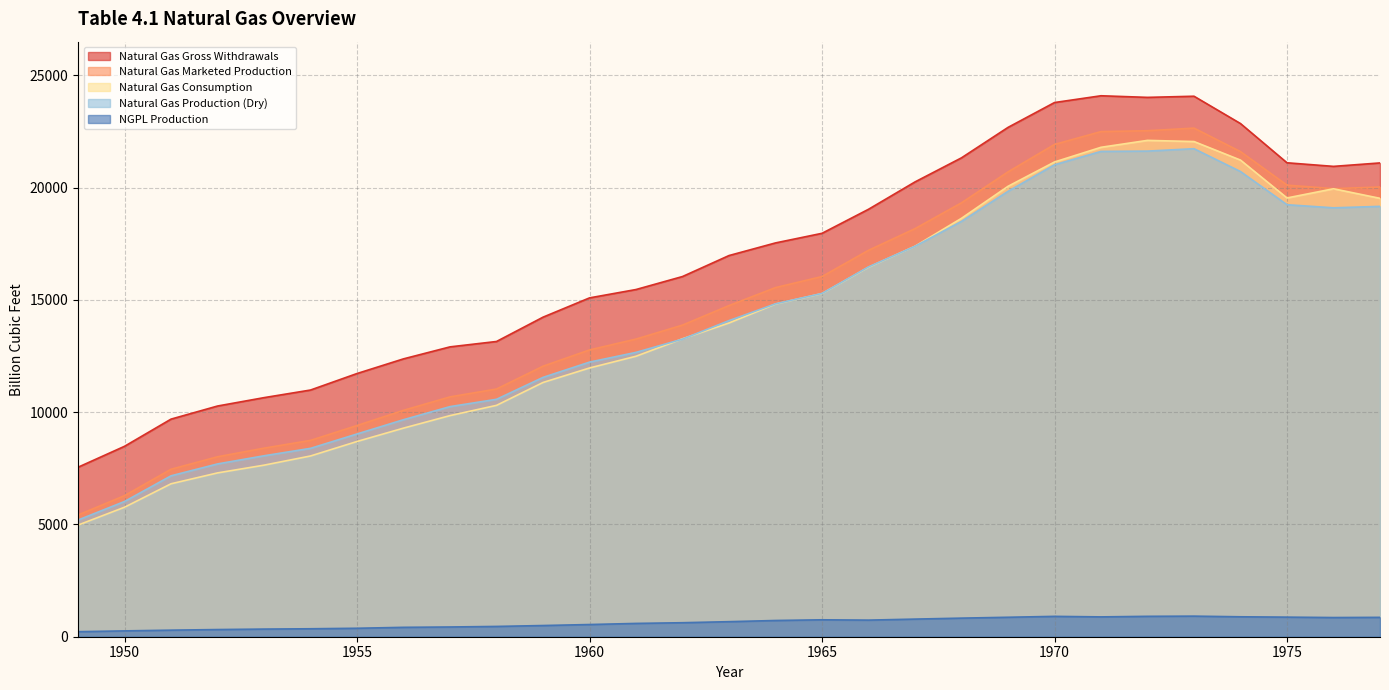

How many values in the NGPL Production series are below 670?

14